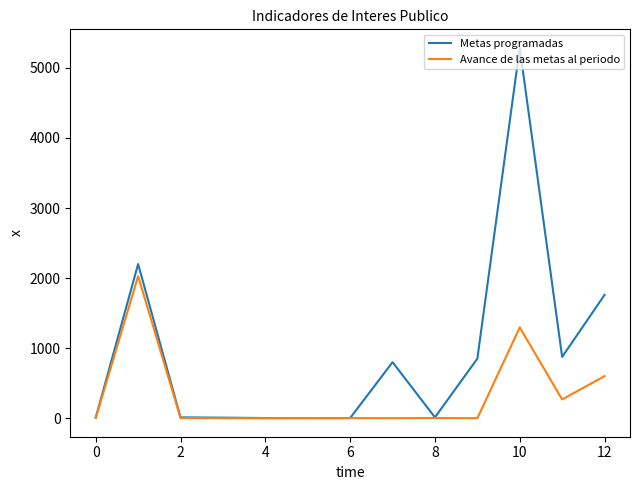

Which series has the largest range (max minus min)?

Metas programadas